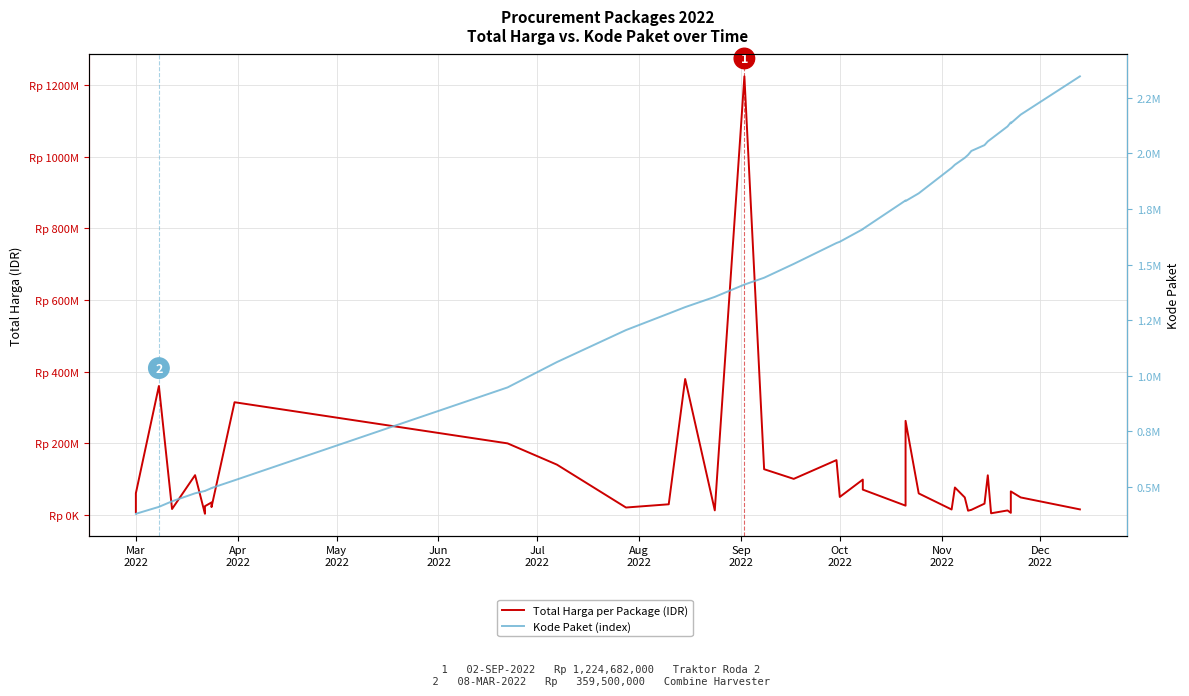

What is the value of the Total Harga per Package (IDR) point at the 14th from the left?

19950000